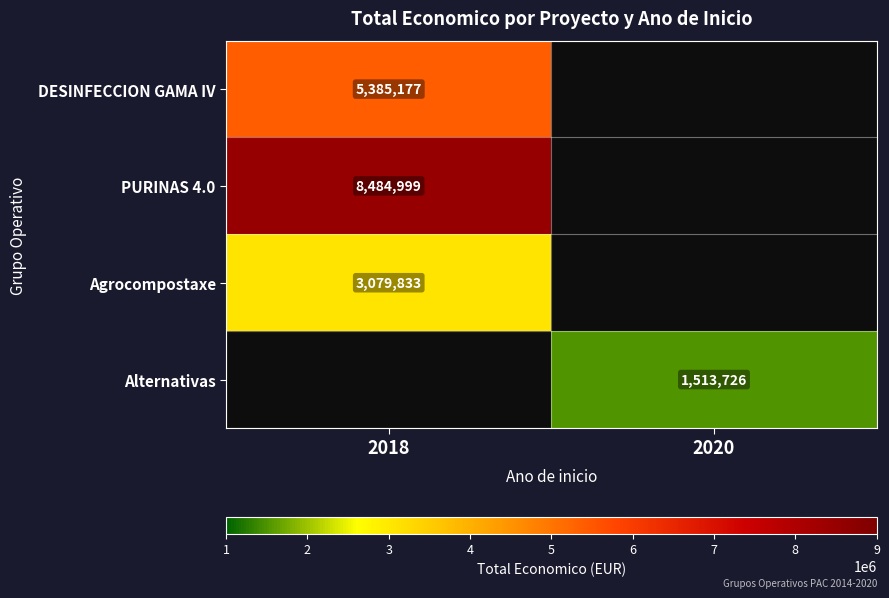

The DESINFECCION GAMA IV series shows 8533820 at 2018. True or false?

False